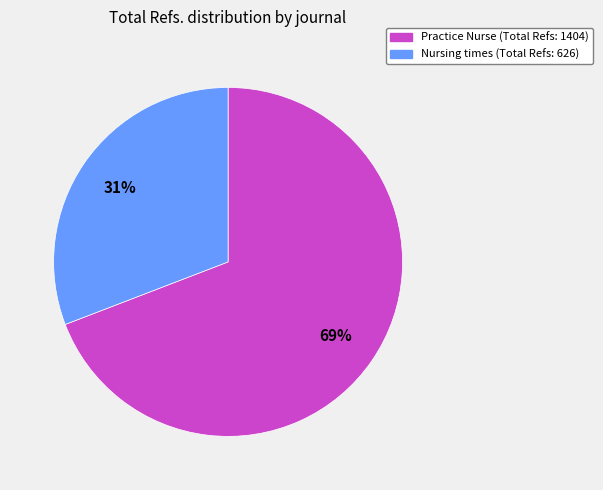

Which slice is the largest?

Practice Nurse